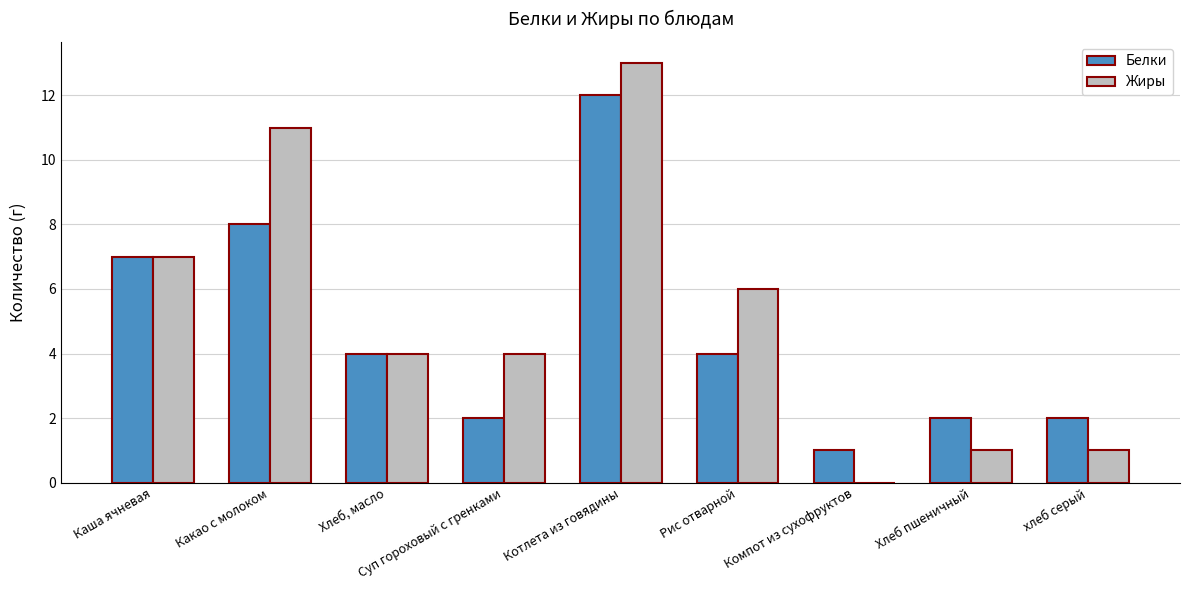

Between Каша ячневая and Хлеб пшеничный, which series saw the biggest shift?

Жиры